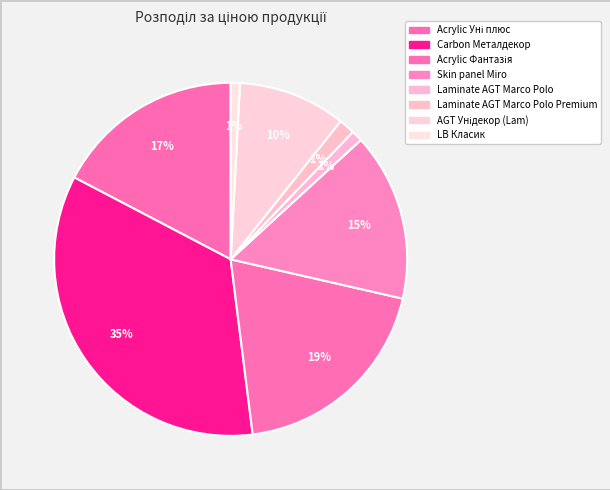

Count the number of slices in the pie.

8